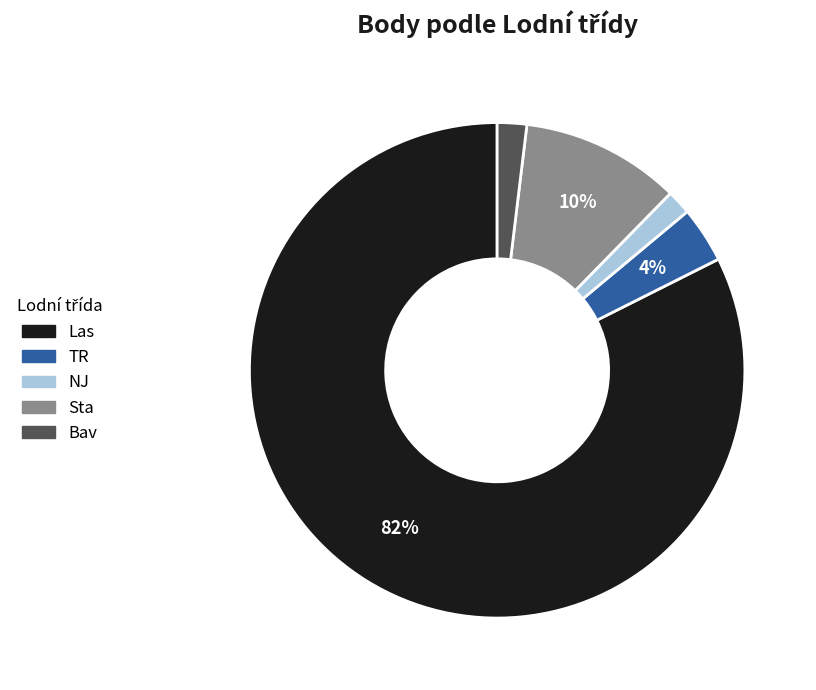

What is the majority slice?

Las